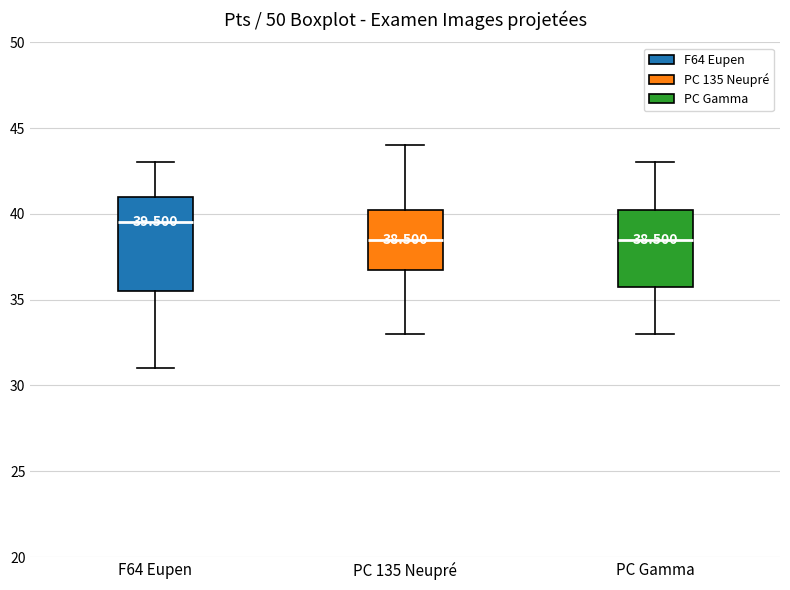

Which box has the highest median line?

F64 Eupen